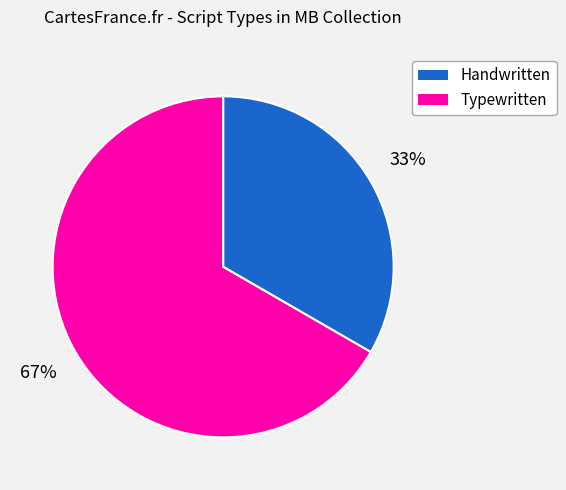

To the nearest percent, what portion does Typewritten represent?

67%